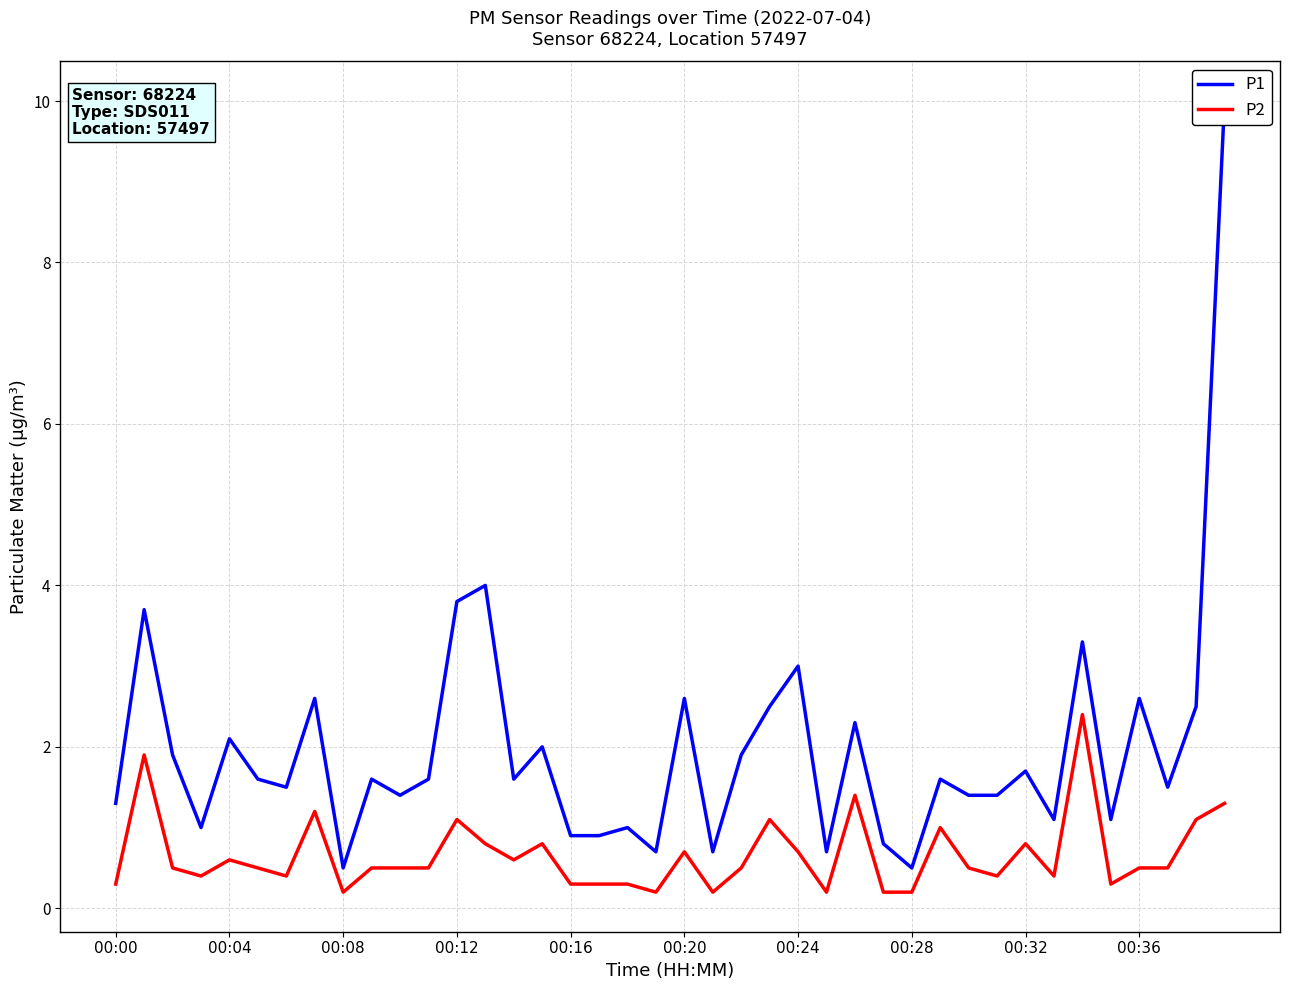

What is the highest value of the P2 series?

2.4